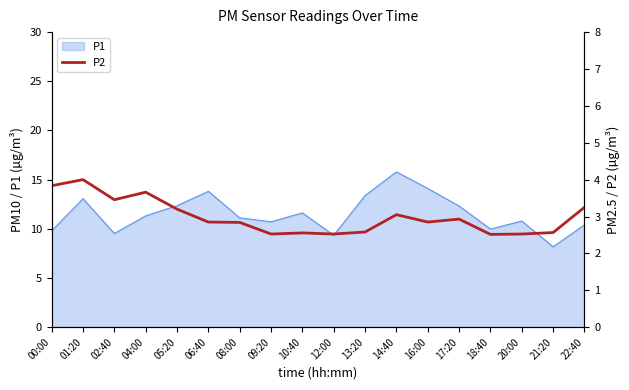

At which label does P1 reach its minimum?

21:20